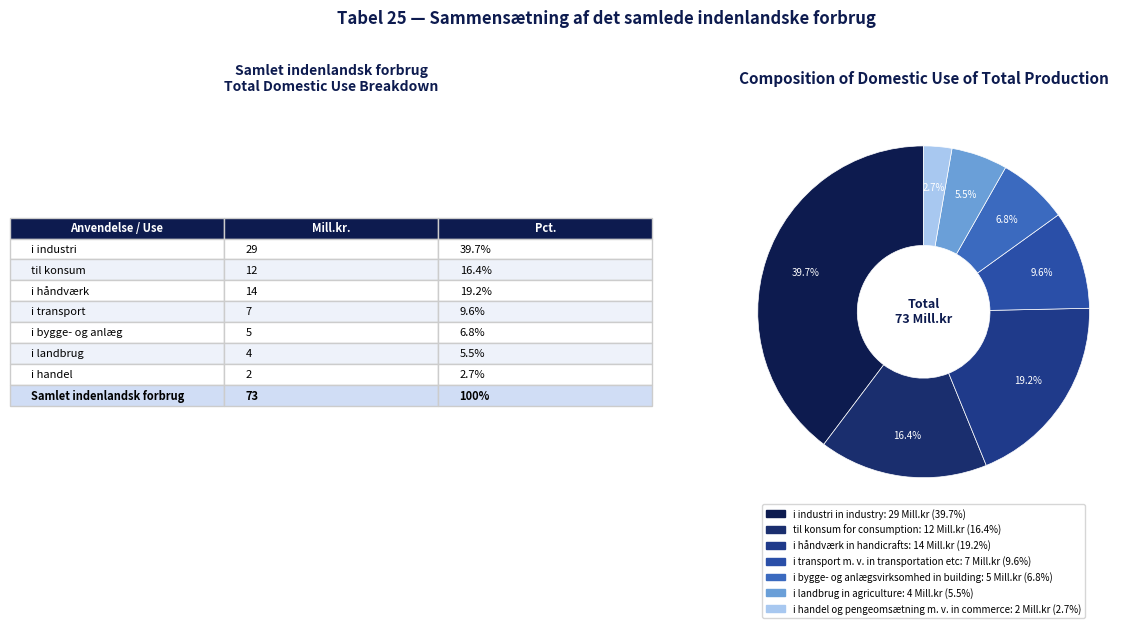

How many slices are in this pie chart?

7